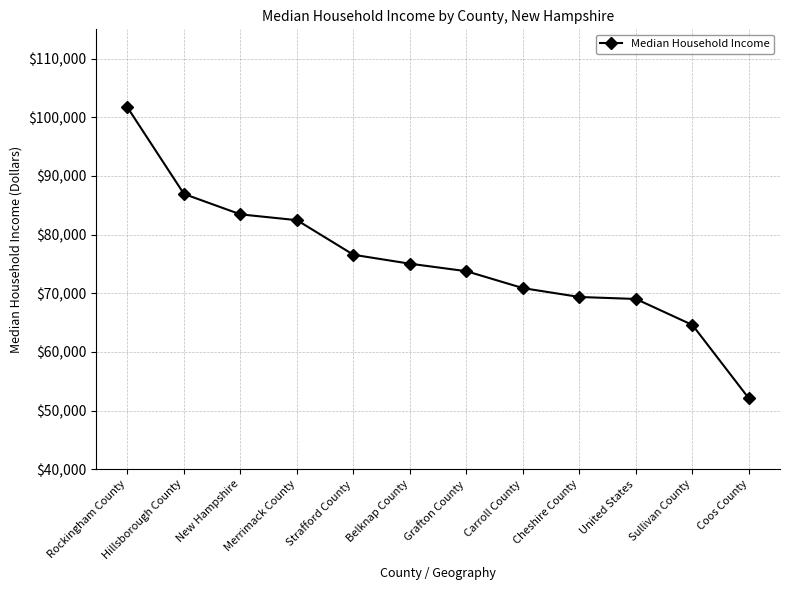

What position from the right is Belknap County?

7